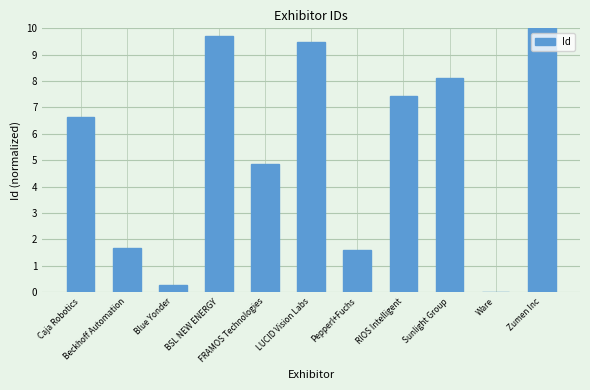

How many data points are above 6?

6